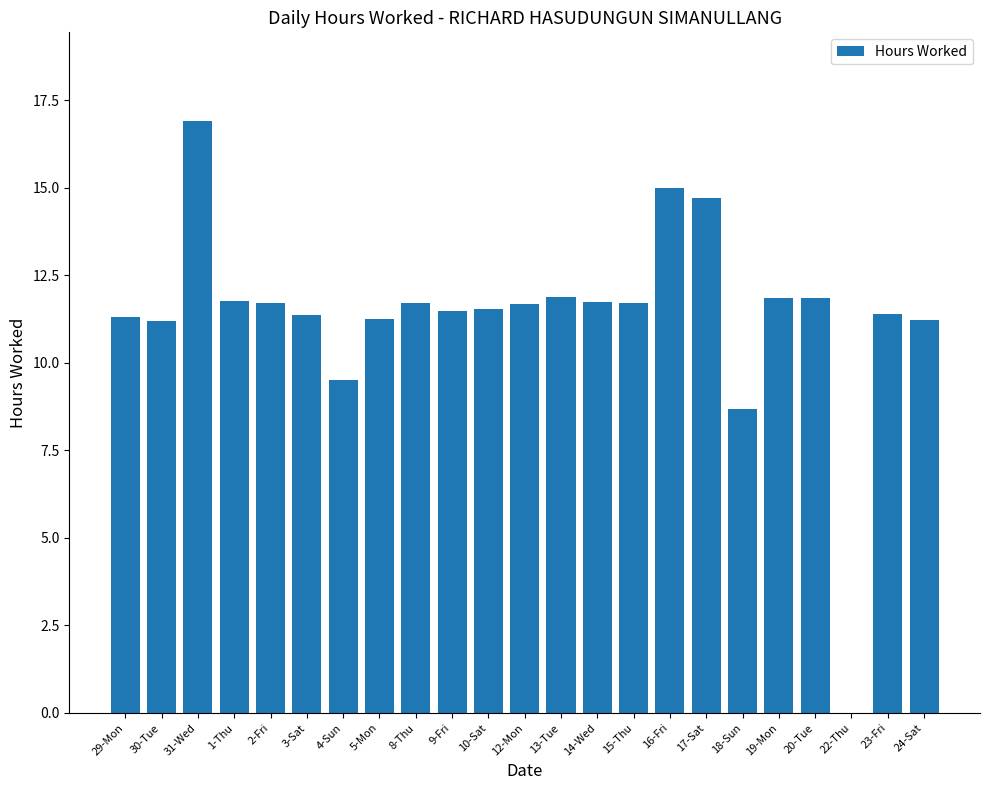

Are the bars grouped side by side (vs. stacked)?

No